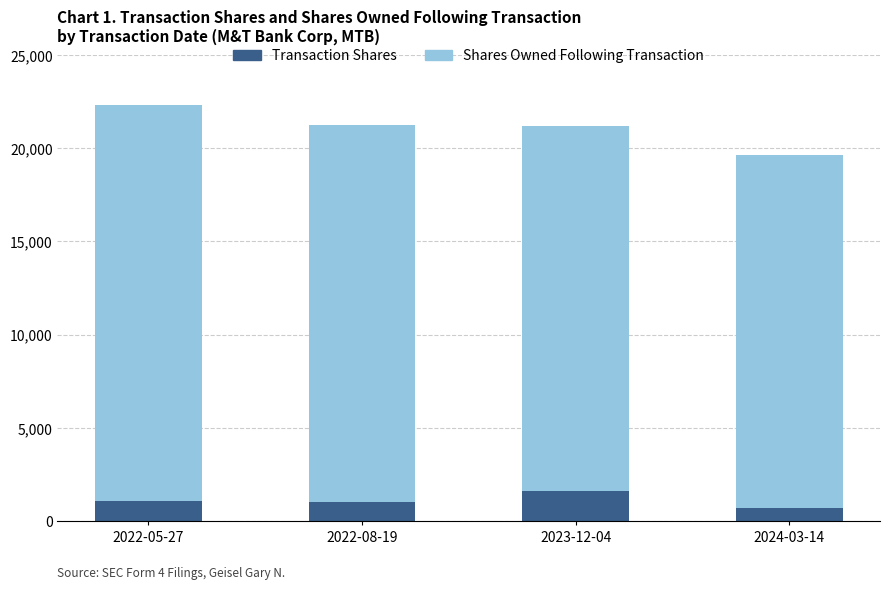

What is the sum of the Transaction Shares values at 2023-12-04 and 2022-08-19?

2620